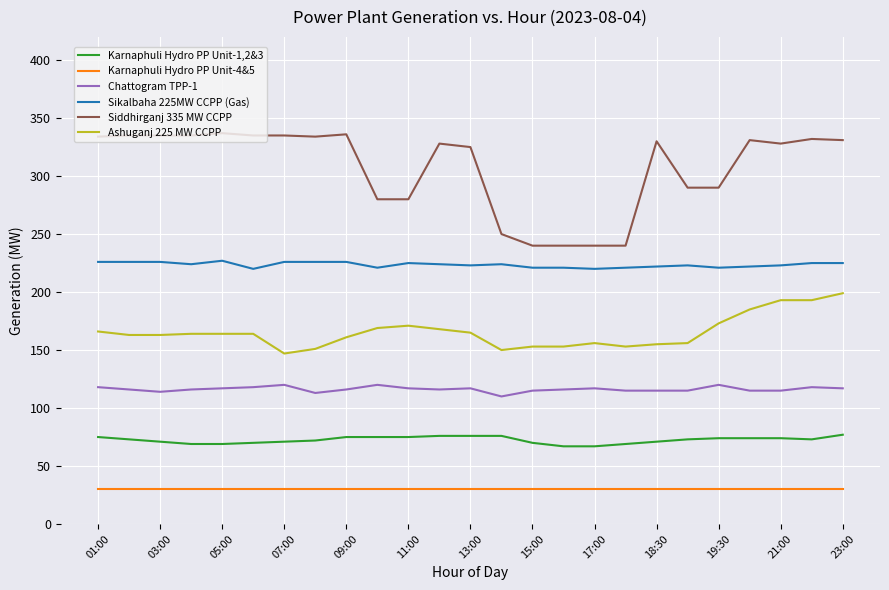

What is the average value of the Siddhirganj 335 MW CCPP series?

307